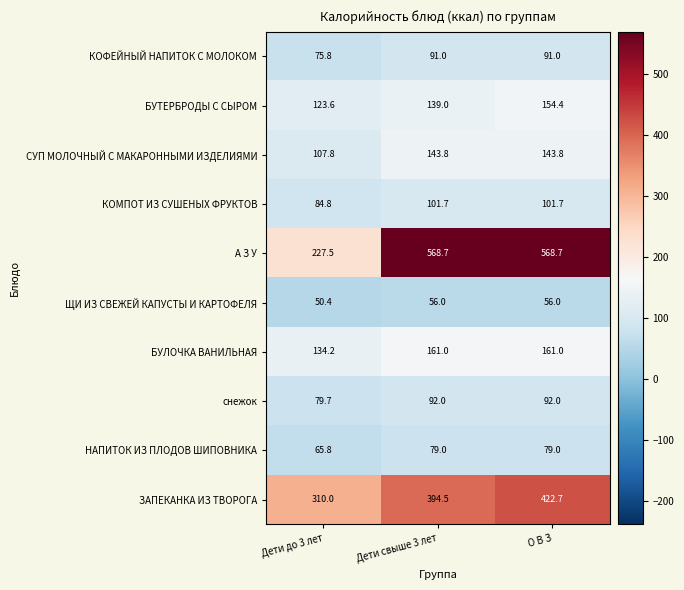

Which series changed the most between Дети до 3 лет and О В З?

А З У